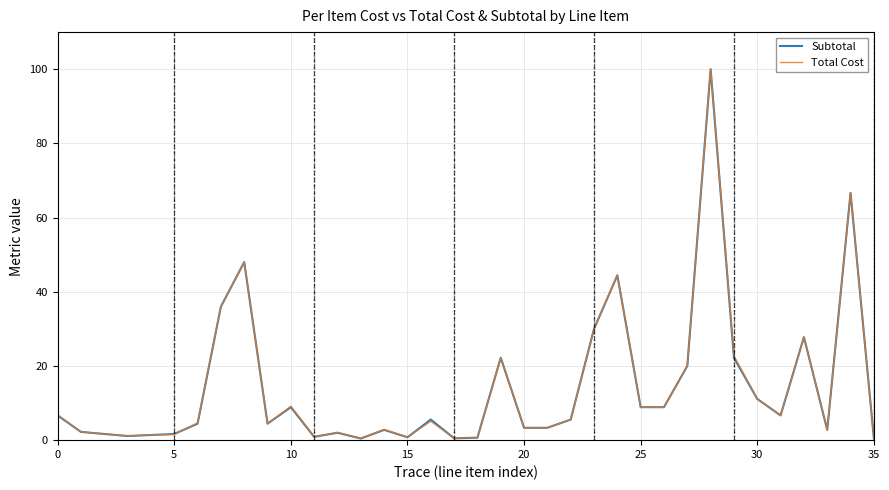

What is the highest value of the Subtotal series?

100.0